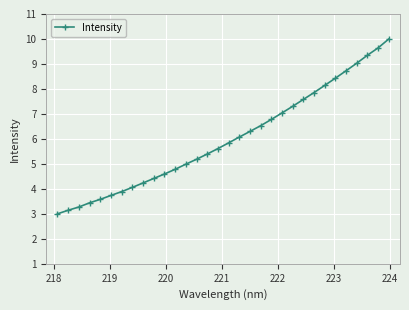

What is the average value?

6.0